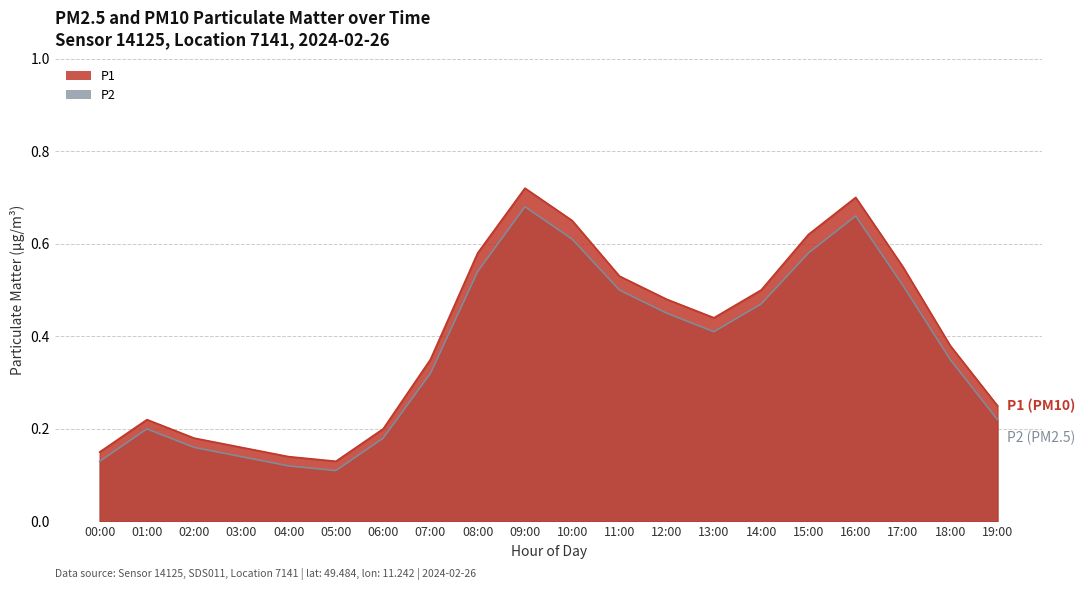

True or false: P2 has a value of 0.5 at 11:00.

True